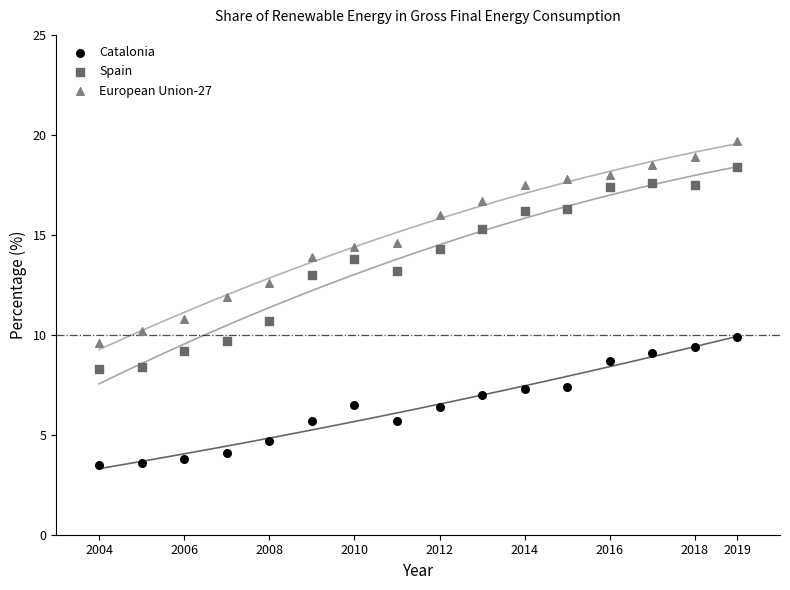

Which series contains the highest Y value?

European Union-27